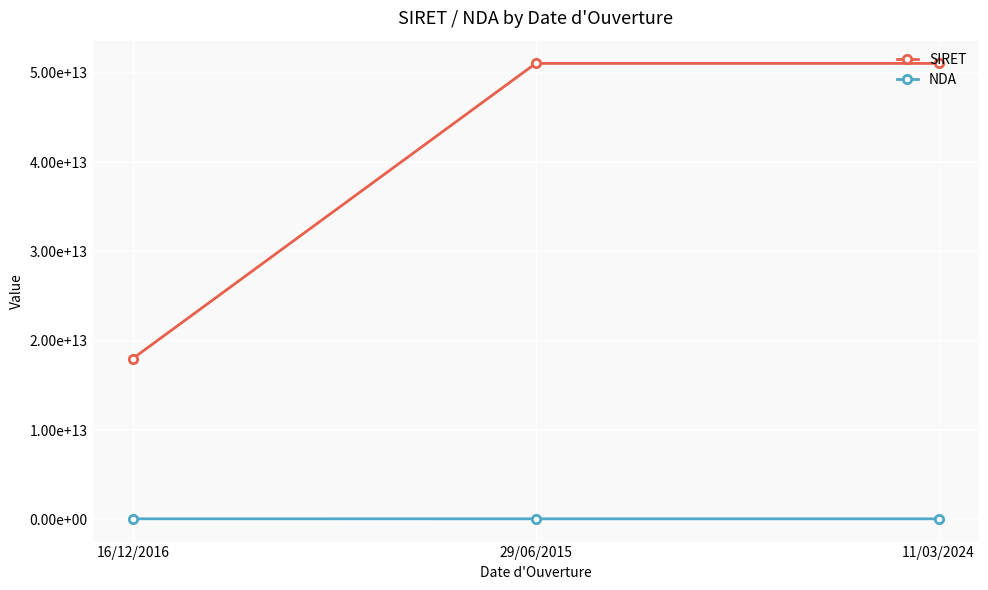

What are all the series names shown in the legend?

SIRET, NDA